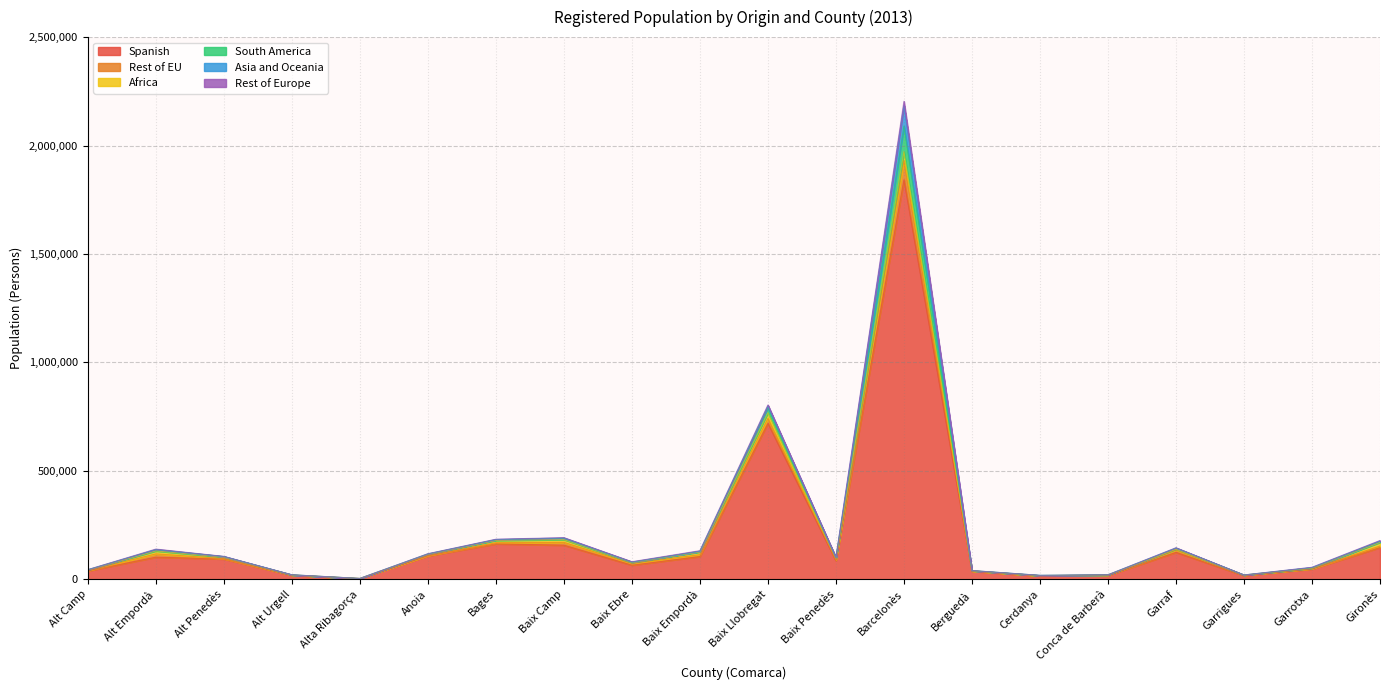

The value of Spanish at Bages is 74648. True or false?

False